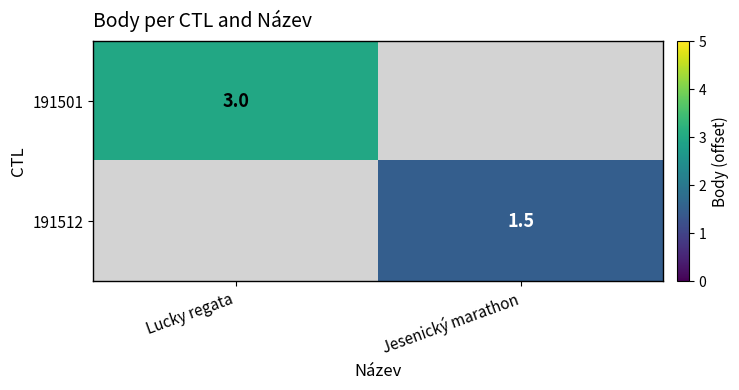

The value of 191512 at Jesenický marathon is 1.5. True or false?

True